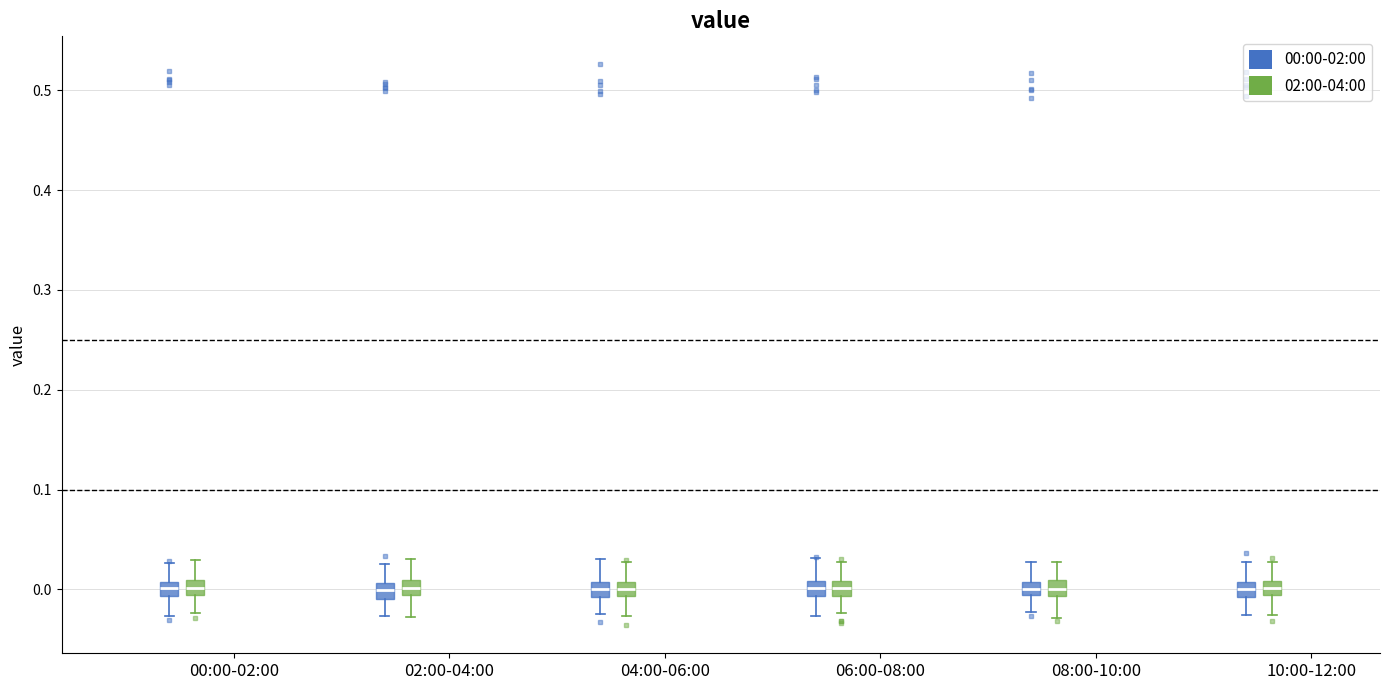

Where does the median line of the box for 04:00-06:00 (00:00-02:00) sit on the y-axis? The values are not printed on the chart, so give them approximately, as read against the axis.

0.00